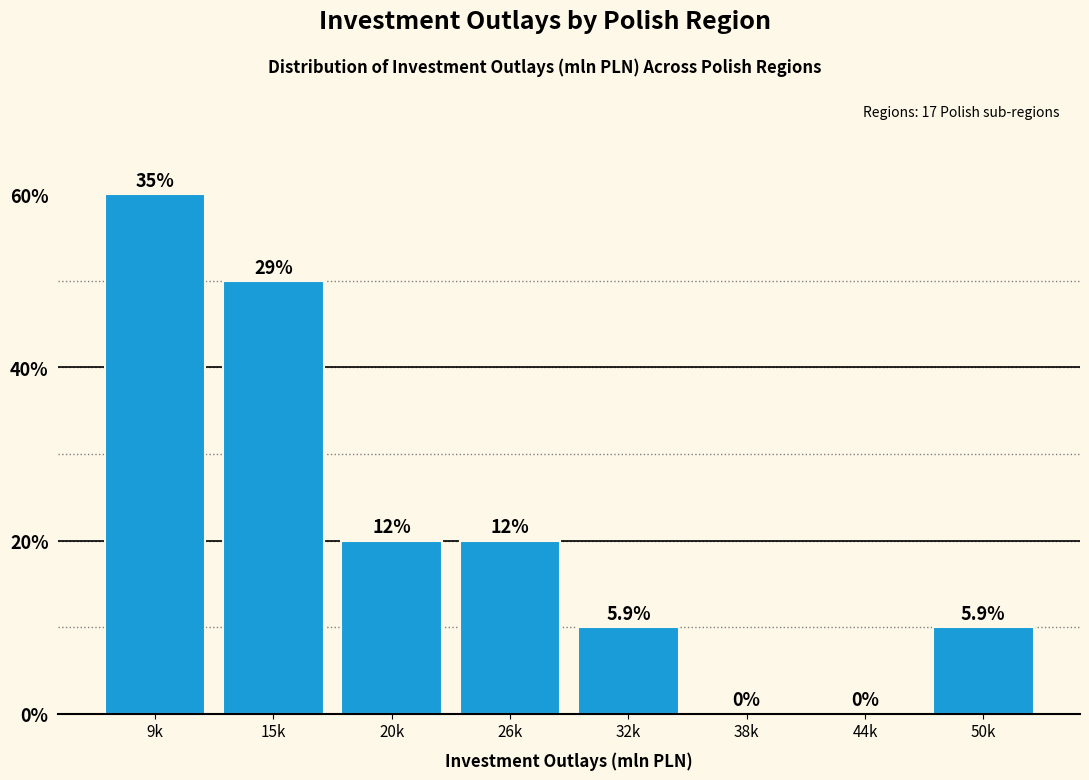

Are the bars horizontal?

No